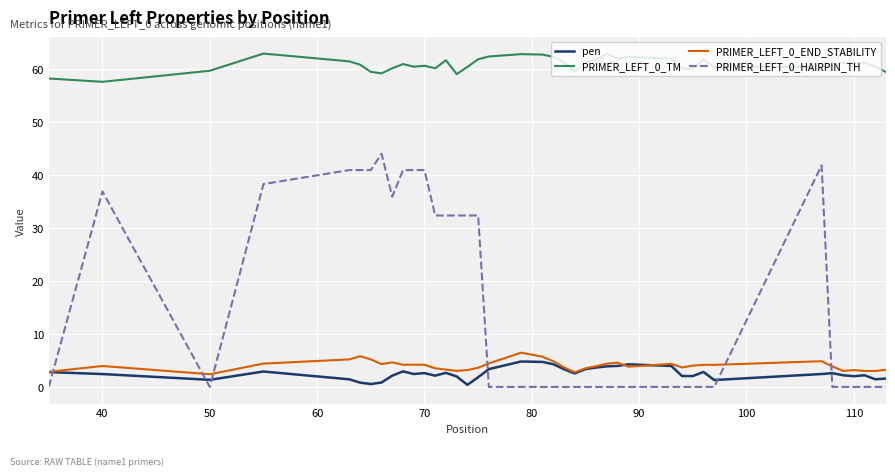

Which series has the largest total across all categories?

PRIMER_LEFT_0_TM